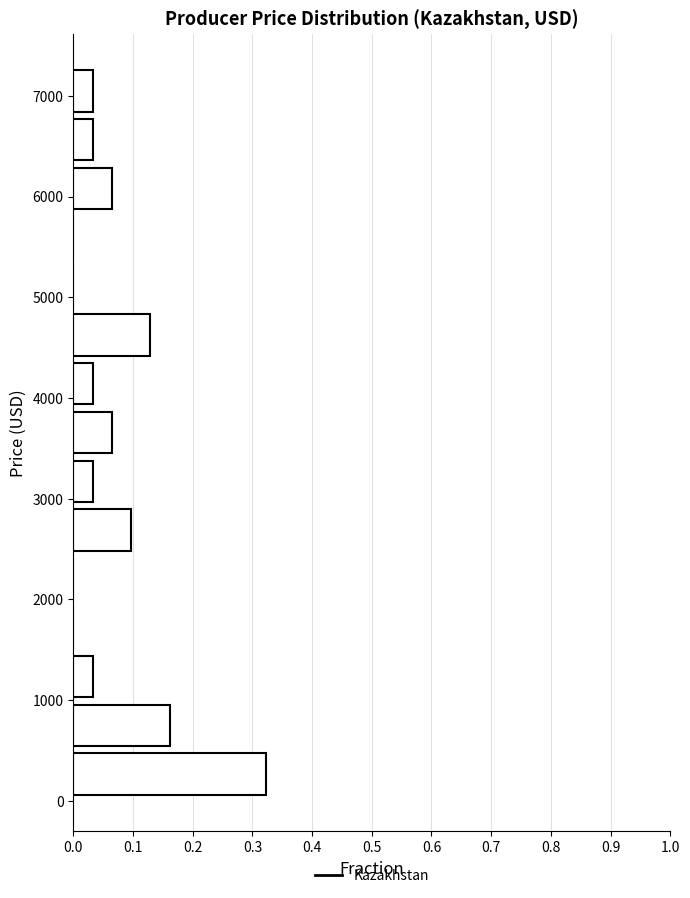

Which range on the y-axis has the longest bar?

0 to 500